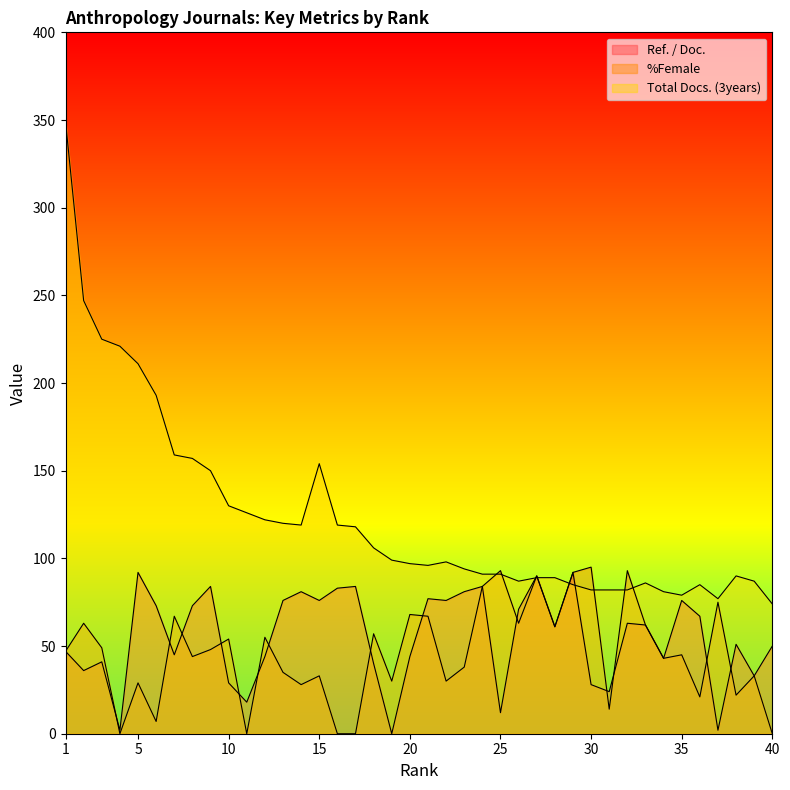

List the series in order of their peak value, highest first.

Total Docs. (3years), %Female, Ref. / Doc.